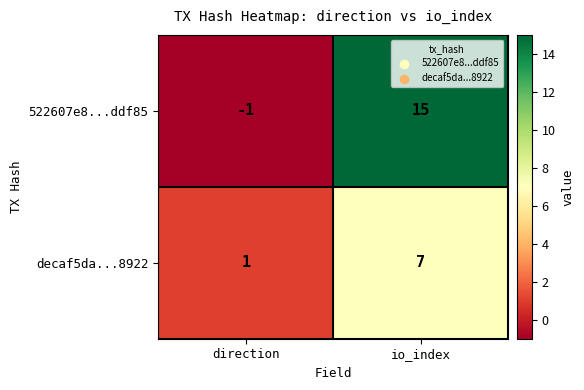

Where is decaf5da...8922 nearest to the value 4?

direction